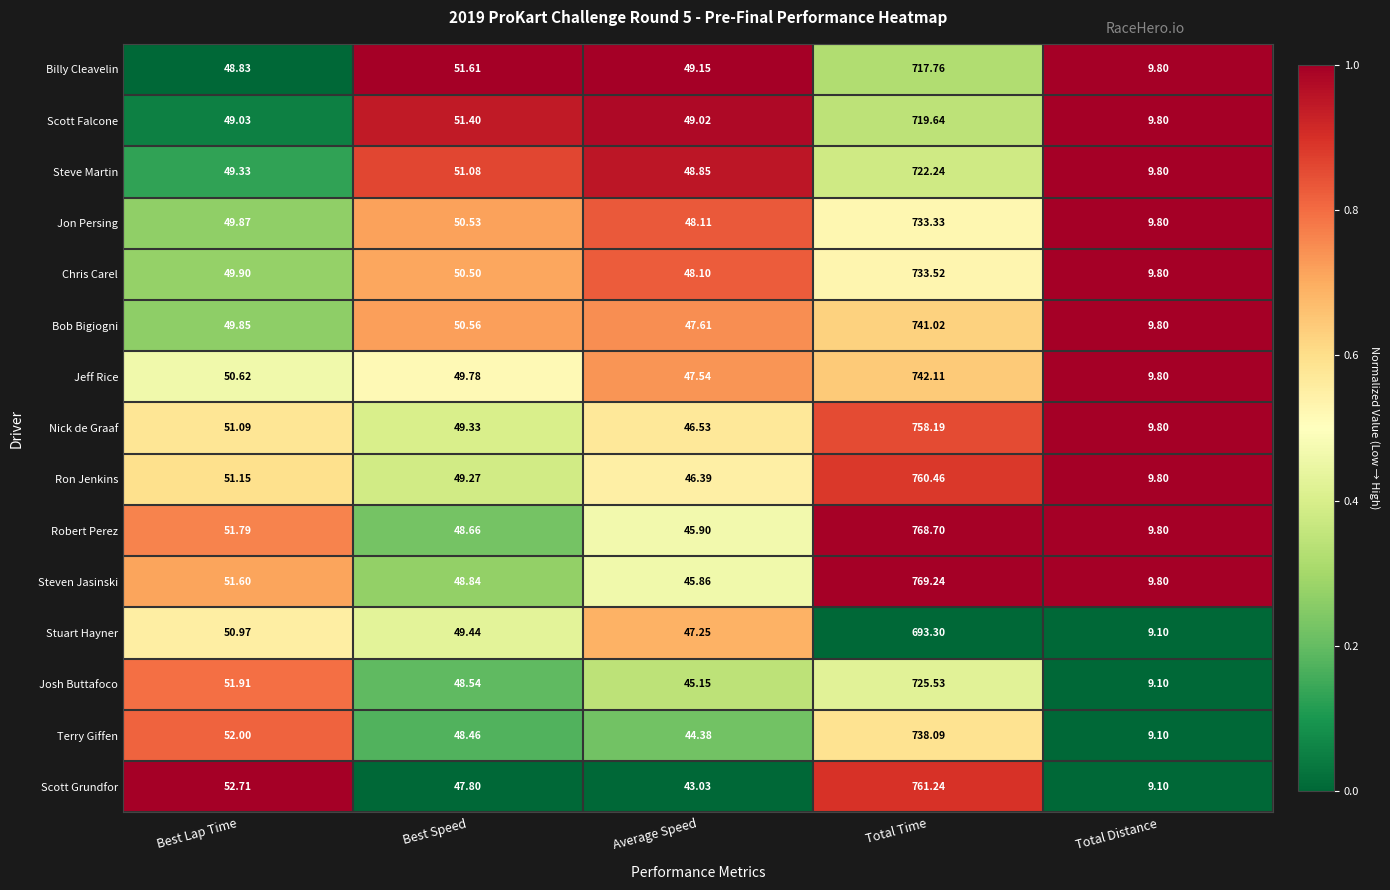

Which series has the largest total across all categories?

Steven Jasinski